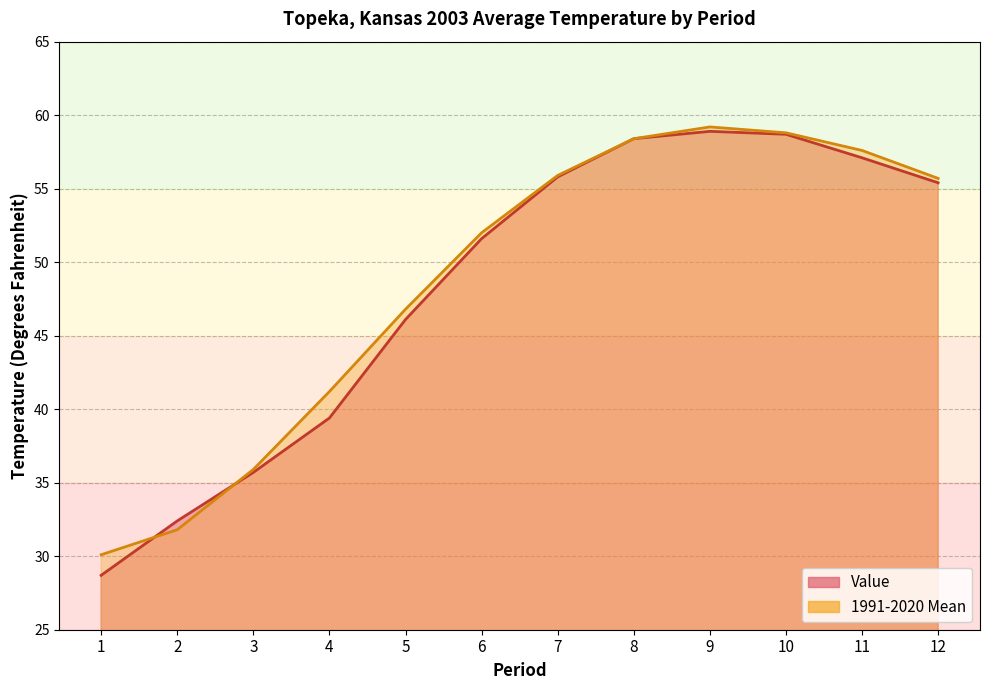

What is the difference between the maximum and minimum values in the 1991-2020 Mean series?

29.1